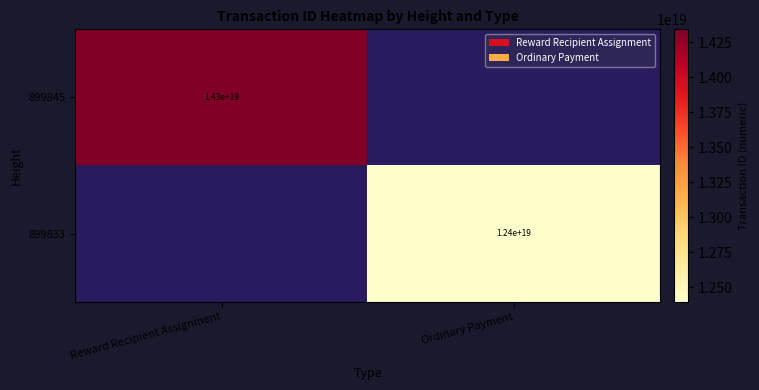

Is it true that 899833 equals 7441756065128730624 at Ordinary Payment?

False